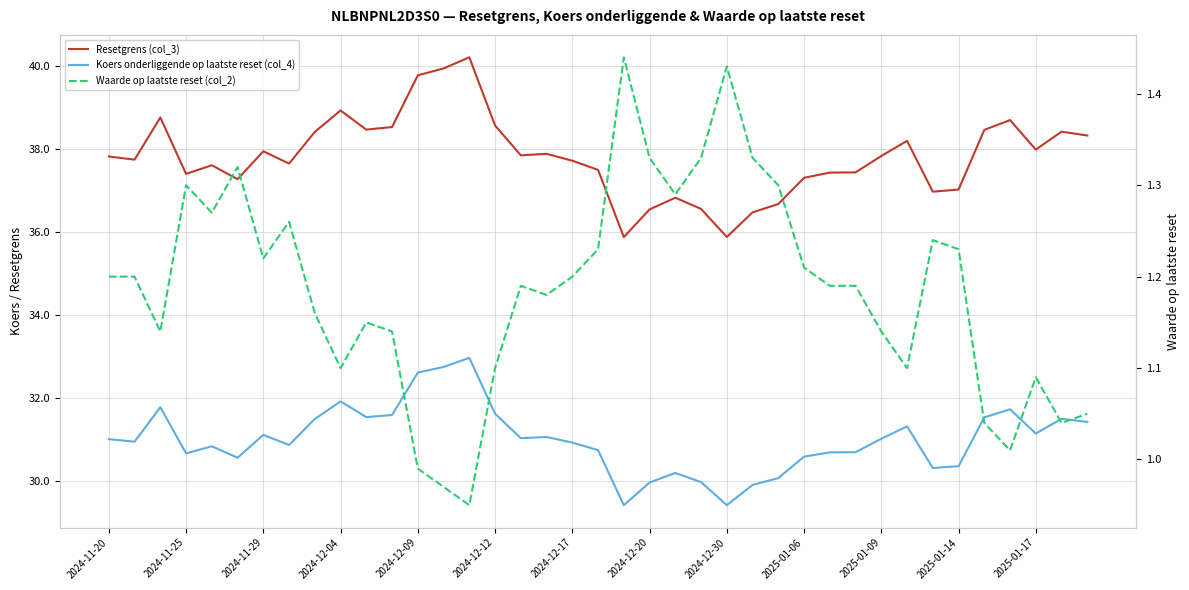

Reading left to right, list all the values displayed in this chart.

Resetgrens (col_3): 37.8	37.8	38.8	37.4	37.6	37.3	38.0	37.7	38.4	38.9	38.5	38.5	39.8	40.0	40.2	38.6	37.9	37.9	37.7	37.5	35.9	36.5	36.8	36.6	35.9	36.5	36.7	37.3	37.4	37.4	37.8	38.2	37.0	37.0	38.5	38.7	38.0	38.4	38.3
Koers onderliggende op laatste reset (col_4): 31.0	30.9	31.8	30.7	30.8	30.6	31.1	30.9	31.5	31.9	31.5	31.6	32.6	32.7	33.0	31.6	31.0	31.1	30.9	30.7	29.4	30.0	30.2	30.0	29.4	29.9	30.1	30.6	30.7	30.7	31.0	31.3	30.3	30.4	31.5	31.7	31.1	31.5	31.4
Waarde op laatste reset (col_2): 1.2	1.2	1.1	1.3	1.3	1.3	1.2	1.3	1.2	1.1	1.1	1.1	1.0	1.0	0.9	1.1	1.2	1.2	1.2	1.2	1.4	1.3	1.3	1.3	1.4	1.3	1.3	1.2	1.2	1.2	1.1	1.1	1.2	1.2	1.0	1.0	1.1	1.0	1.1